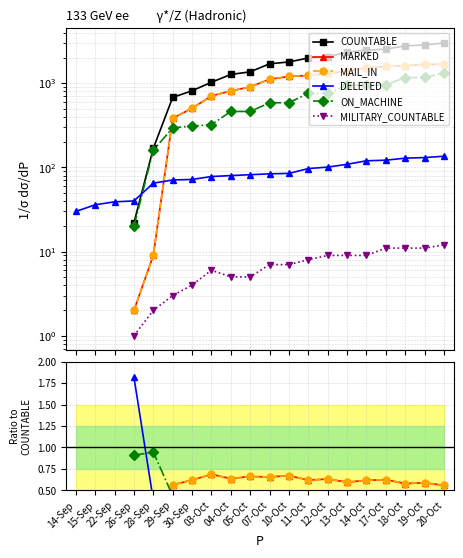

How many positive values does the MILITARY_COUNTABLE series have?

17